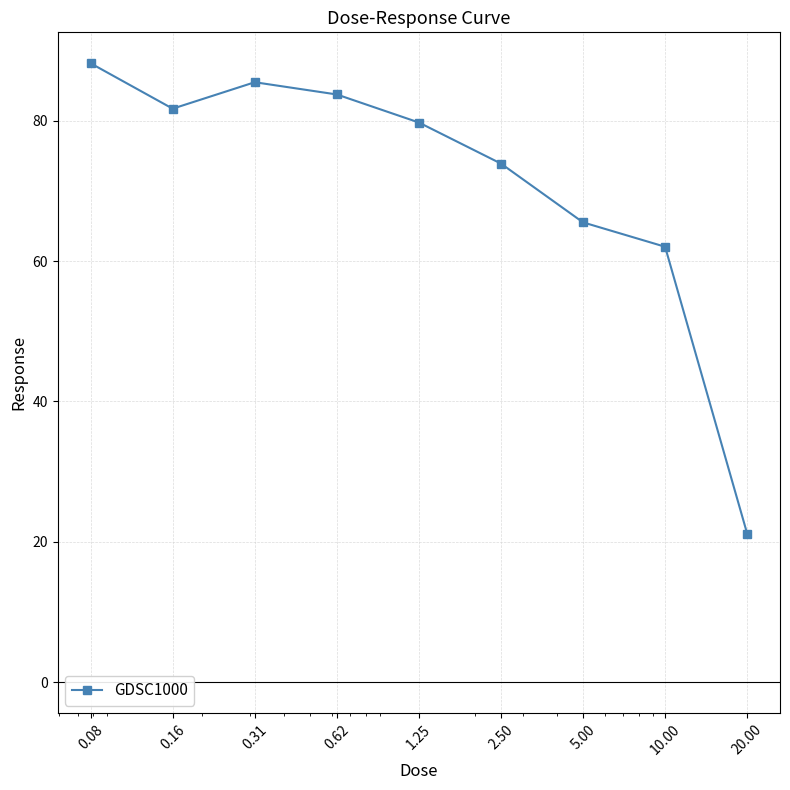

What is the value of the 1st point from the left?

88.2